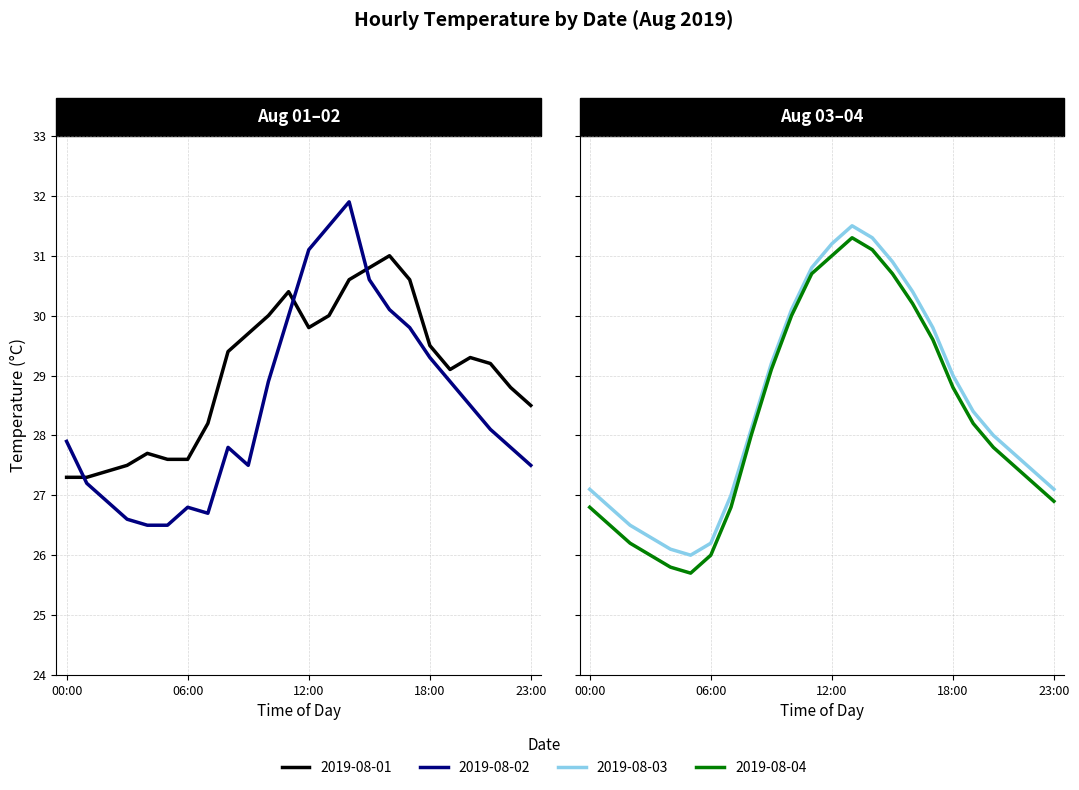

What is the spread (max minus min) of values at 15:00?

0.3